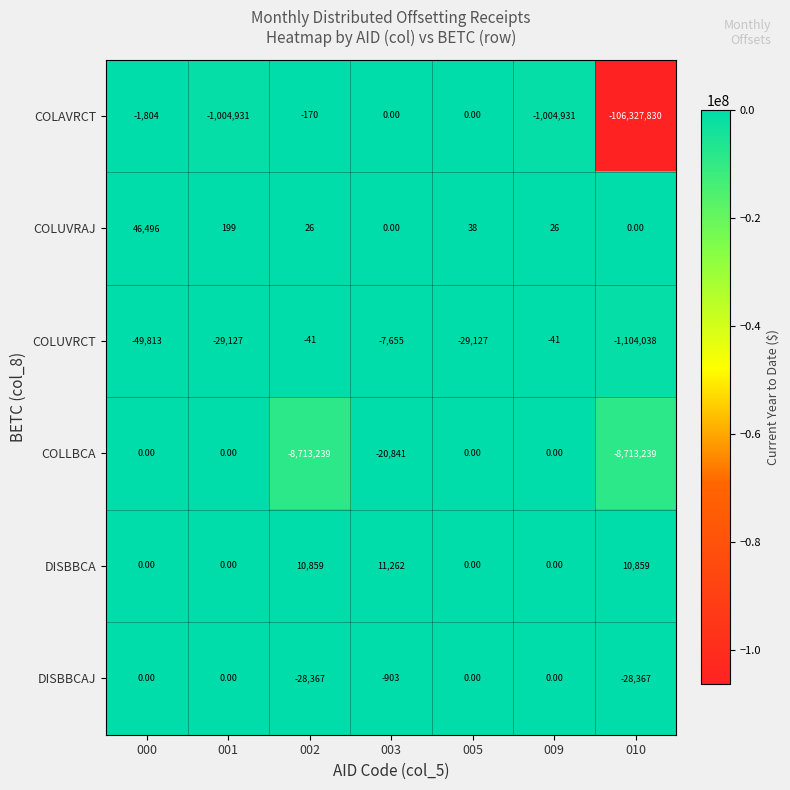

At which category is the sum across all series the highest?

000